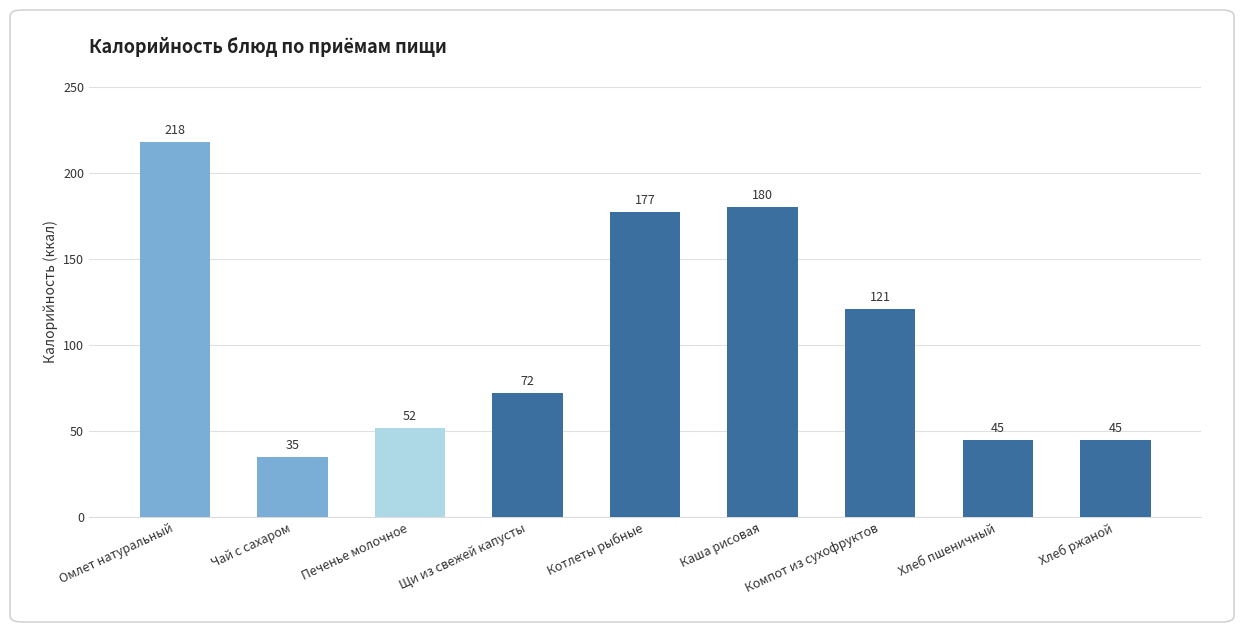

How many bars are there in total?

9